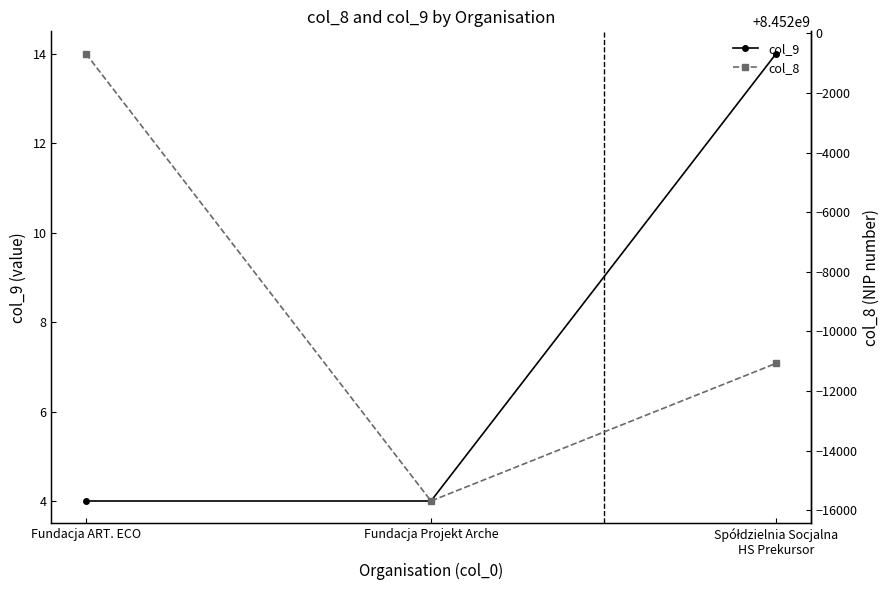

Read the col_9 value at Spółdzielnia Socjalna
HS Prekursor, to the nearest 10.

10